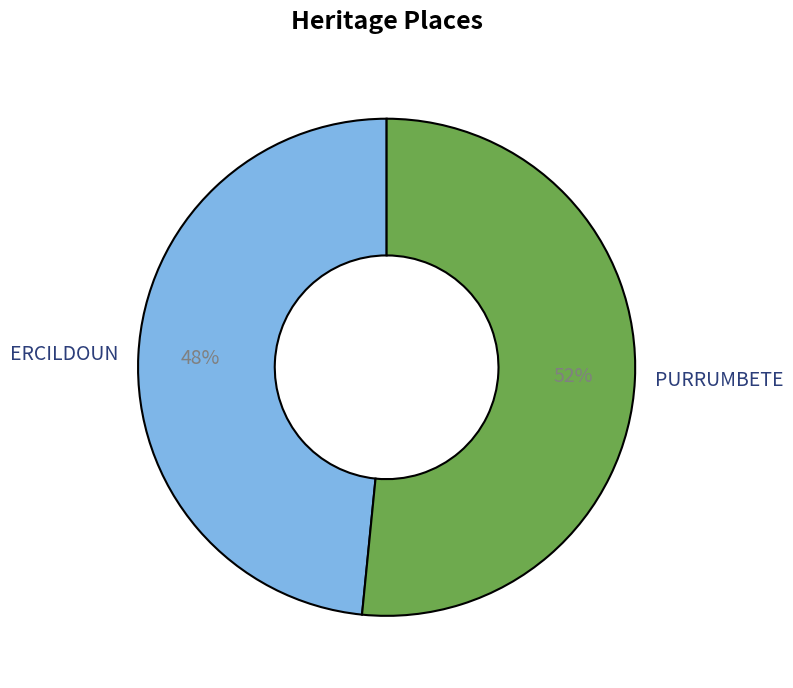

Which category has the biggest portion of the pie?

PURRUMBETE